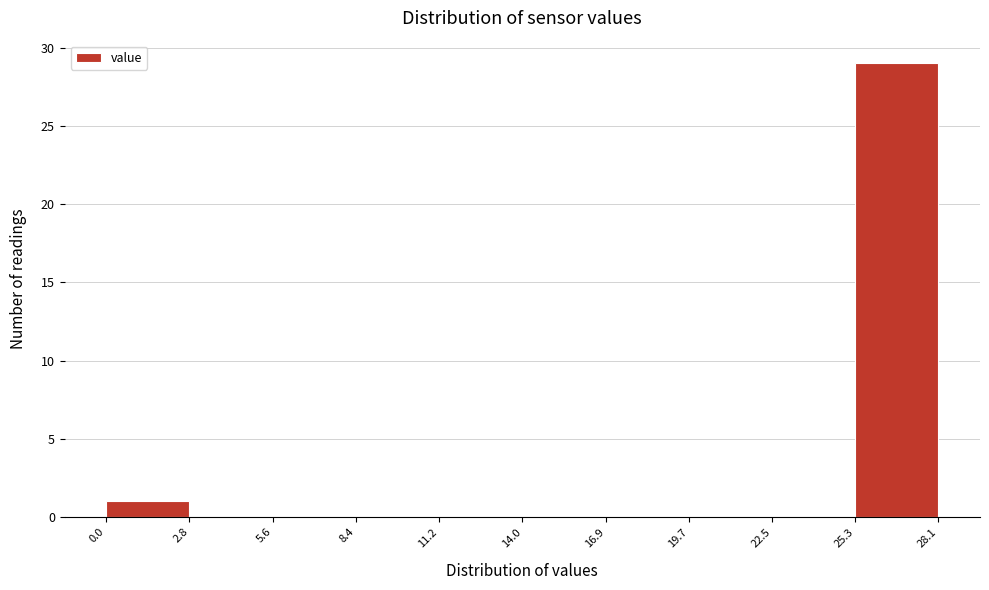

Reading left to right, transcribe this chart: for each bar, give the range it covers on the x-axis and its height. The values are not printed on the chart, so give them approximately, as read against the axis.

0.0 to 2.8: 1
2.8 to 5.6: 0
5.6 to 8.4: 0
8.4 to 11.2: 0
11.2 to 14.0: 0
14.0 to 16.9: 0
16.9 to 19.7: 0
19.7 to 22.5: 0
22.5 to 25.3: 0
25.3 to 28.1: 29